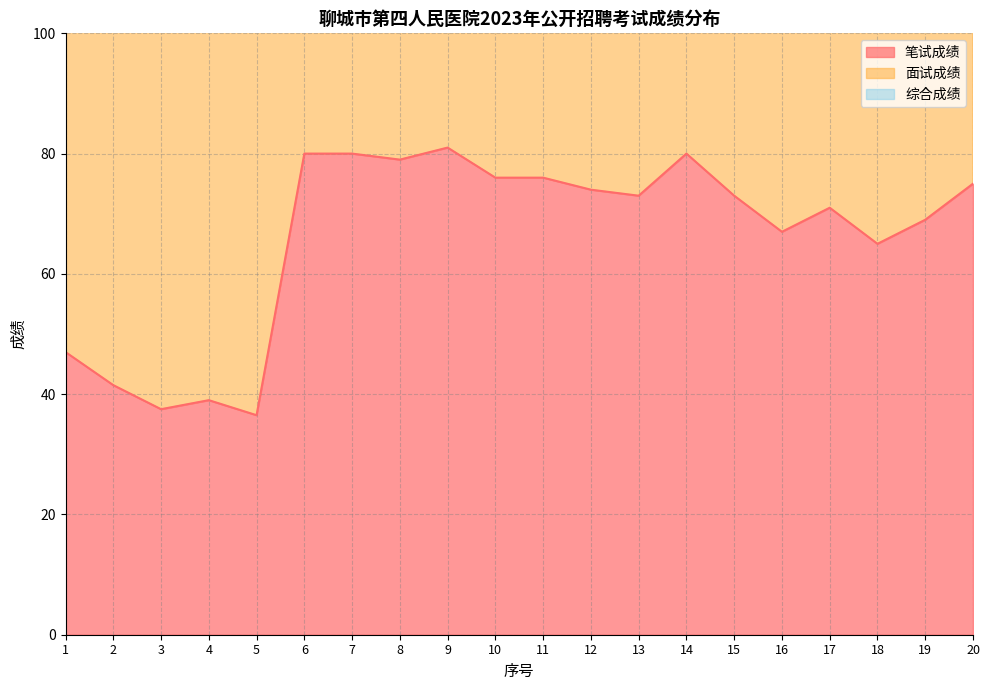

The value of 综合成绩 at 18 is 227.2. True or false?

False